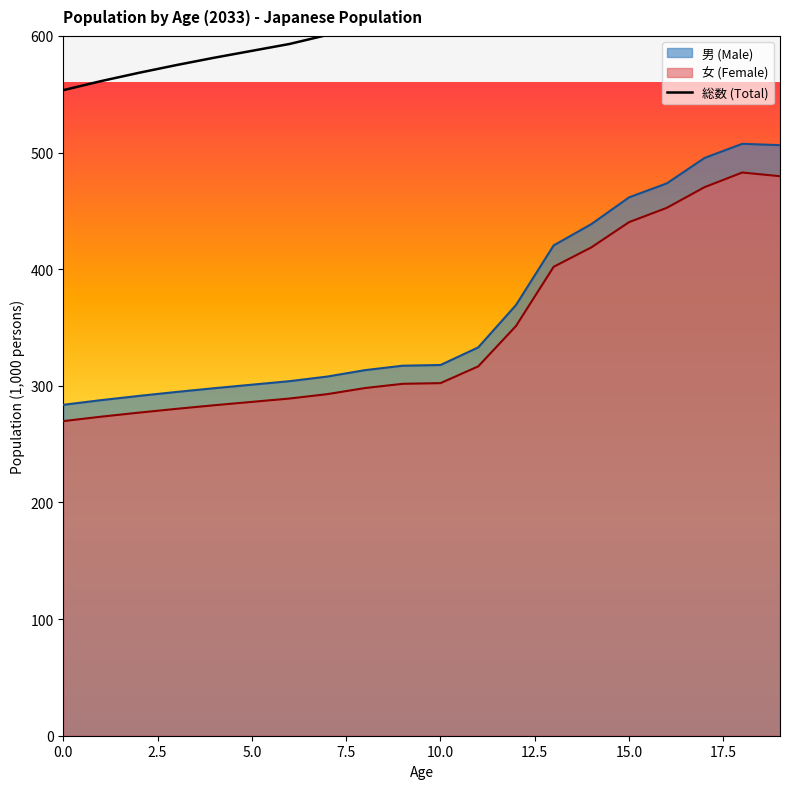

What is the change in value from 10 to 17?

+345.6